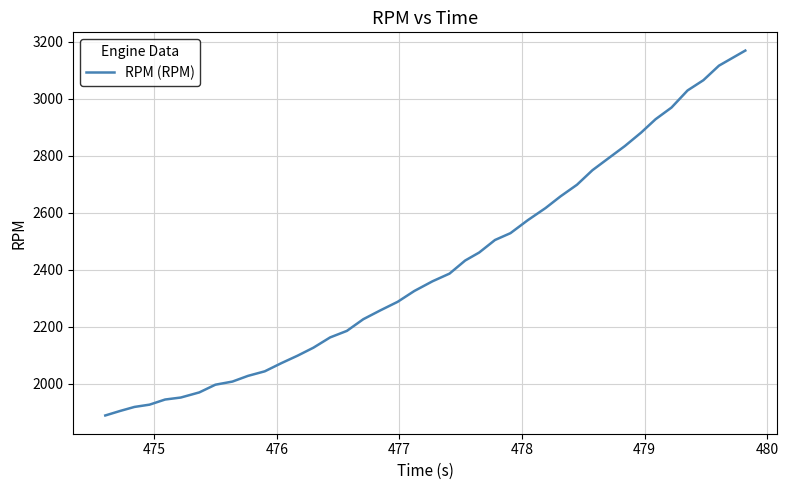

What is the maximum value shown in the chart?

3169